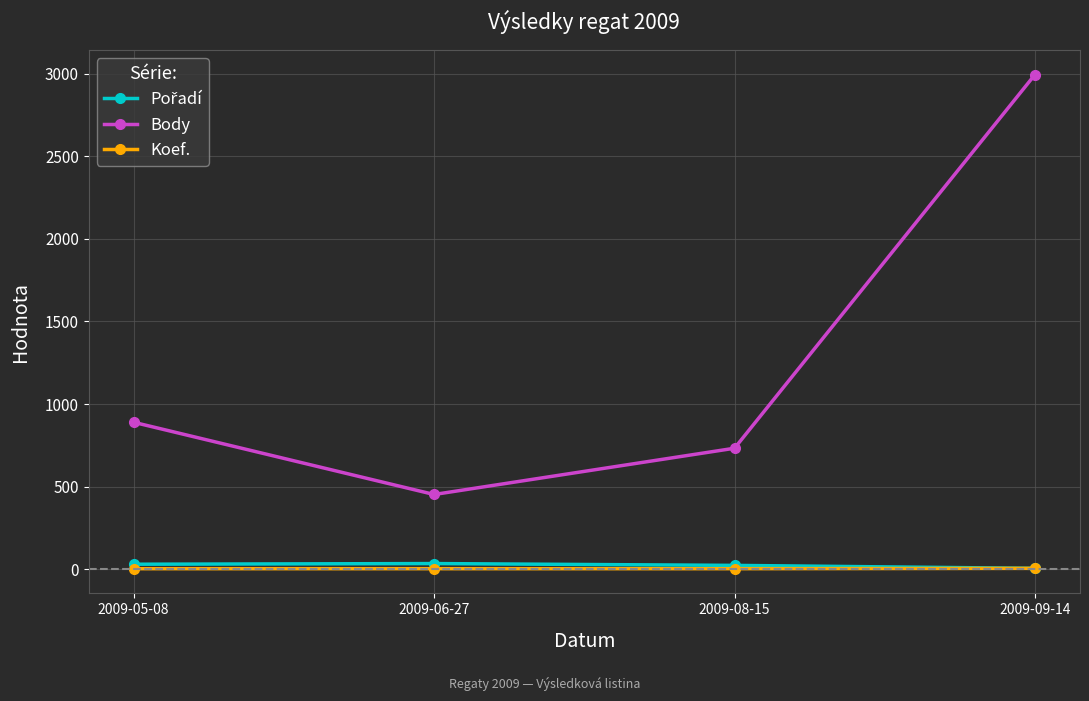

What is the difference between the maximum and second lowest values in the Body series?

2261